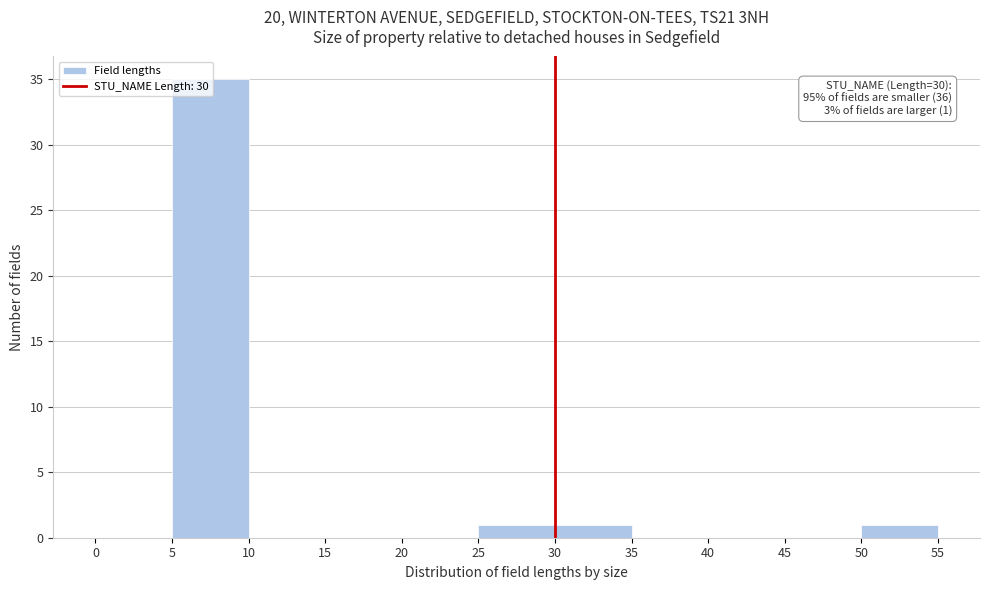

Which range on the x-axis has the tallest bar?

5 to 10